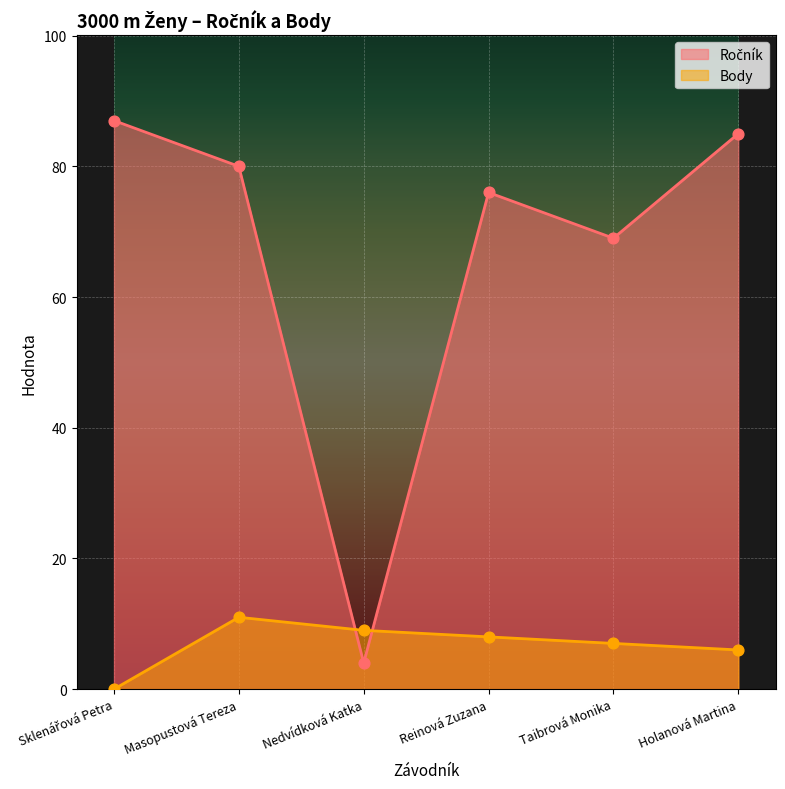

Which series reaches the minimum Y coordinate?

Body